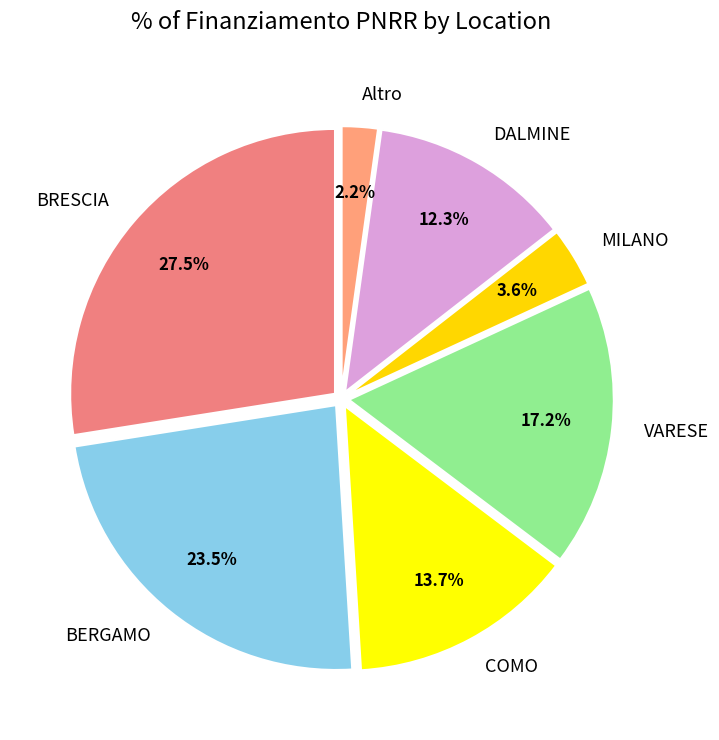

Which slice is the smallest?

Altro